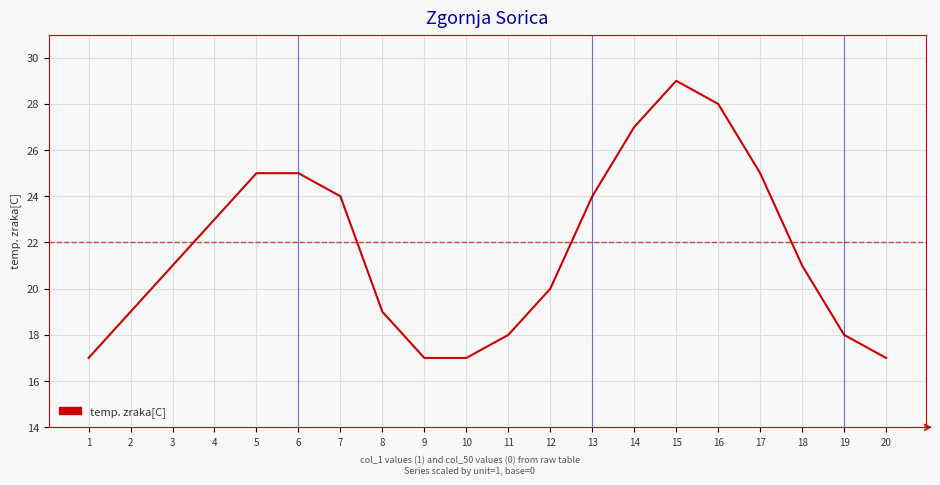

What is the sum of the values at 12 and 3?

41